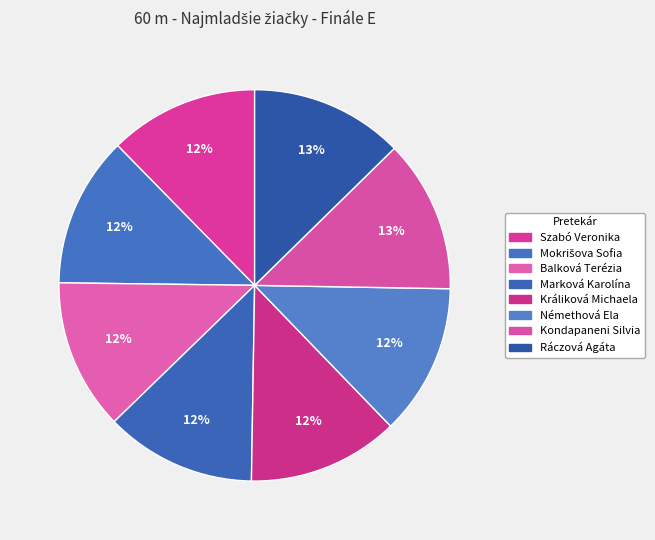

How many segments does this pie chart have?

8